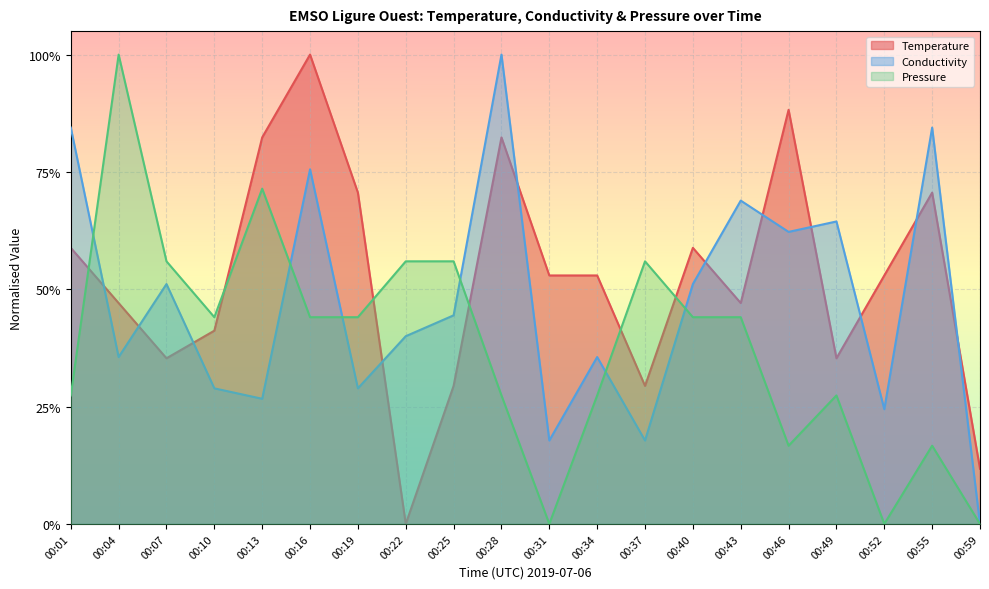

Rank the series by their average value, from highest to lowest.

Temperature, Conductivity, Pressure